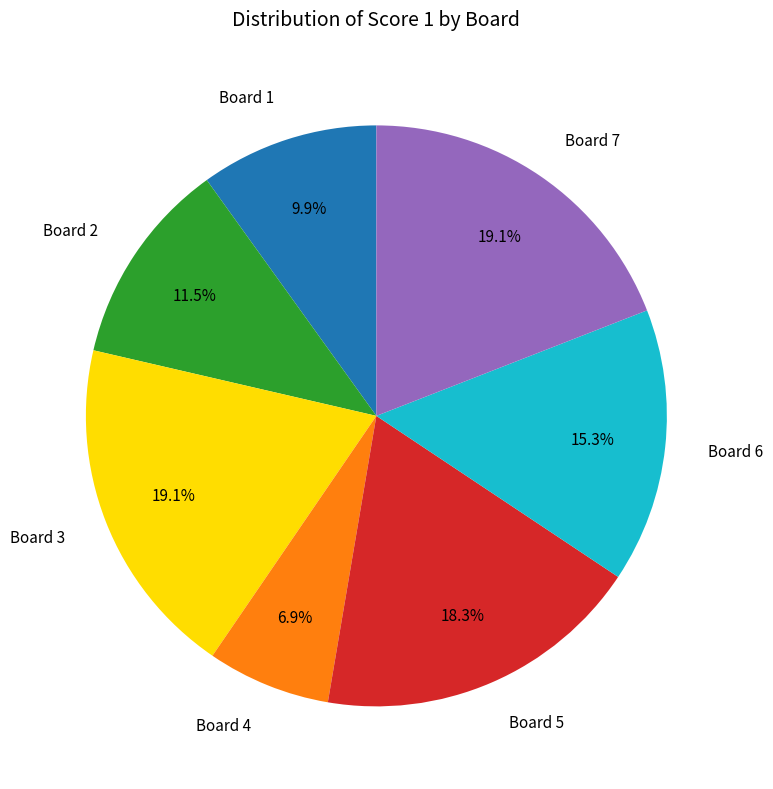

What is the smallest slice in the pie chart?

Board 4